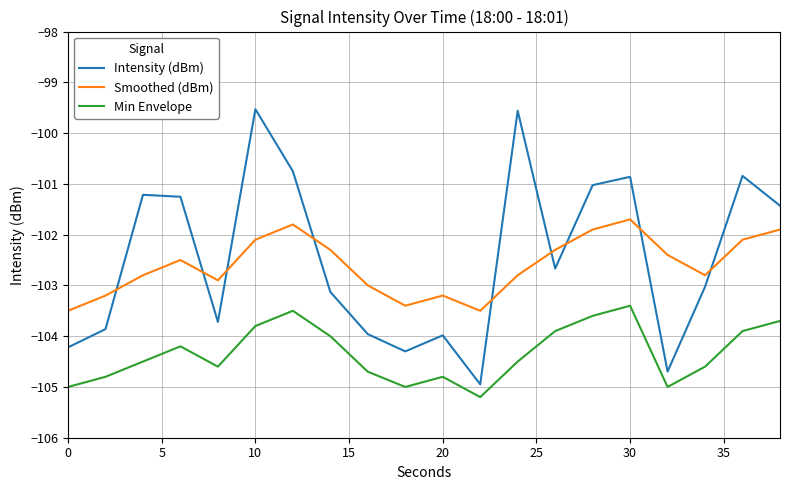

Which series has the largest range (max minus min)?

Intensity (dBm)